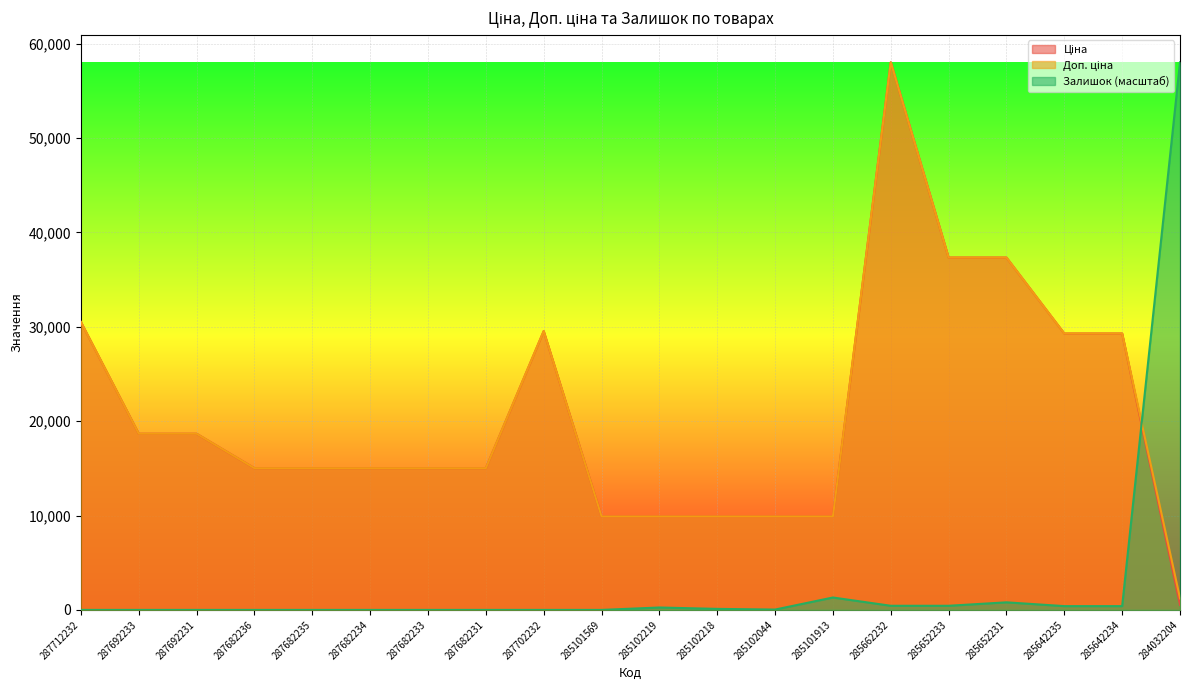

Rank the series by their maximum value, from lowest to highest.

Ціна, Доп. ціна, Залишок